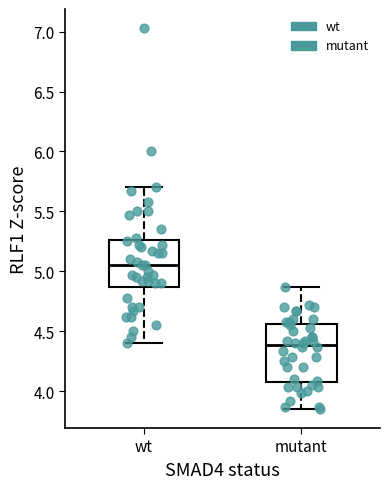

Reading left to right, read every box against the y-axis: the position of its median line, the range the box covers, and the ends of its whiskers. The values are not printed on the chart, so give them approximately, as read against the axis.

wt: median 5.05, box 4.85 to 5.25, whiskers 4.40 to 5.70
mutant: median 4.40, box 4.05 to 4.55, whiskers 3.85 to 4.85